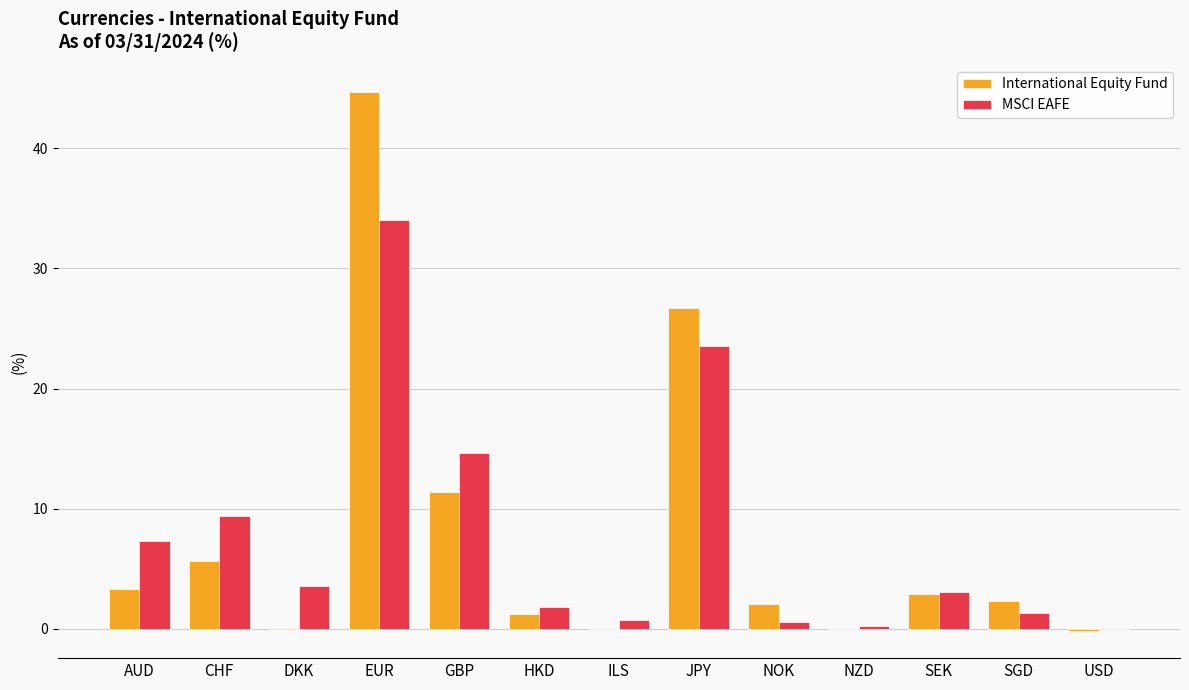

How many data points does each series have?

13